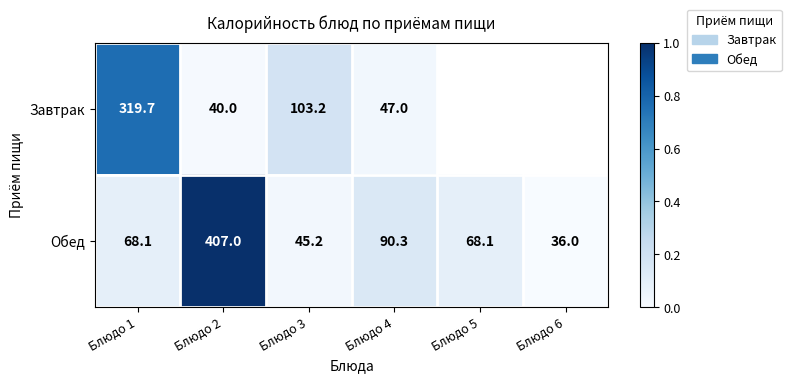

At Блюдо 1, list the series in order from smallest to largest.

Обед, Завтрак